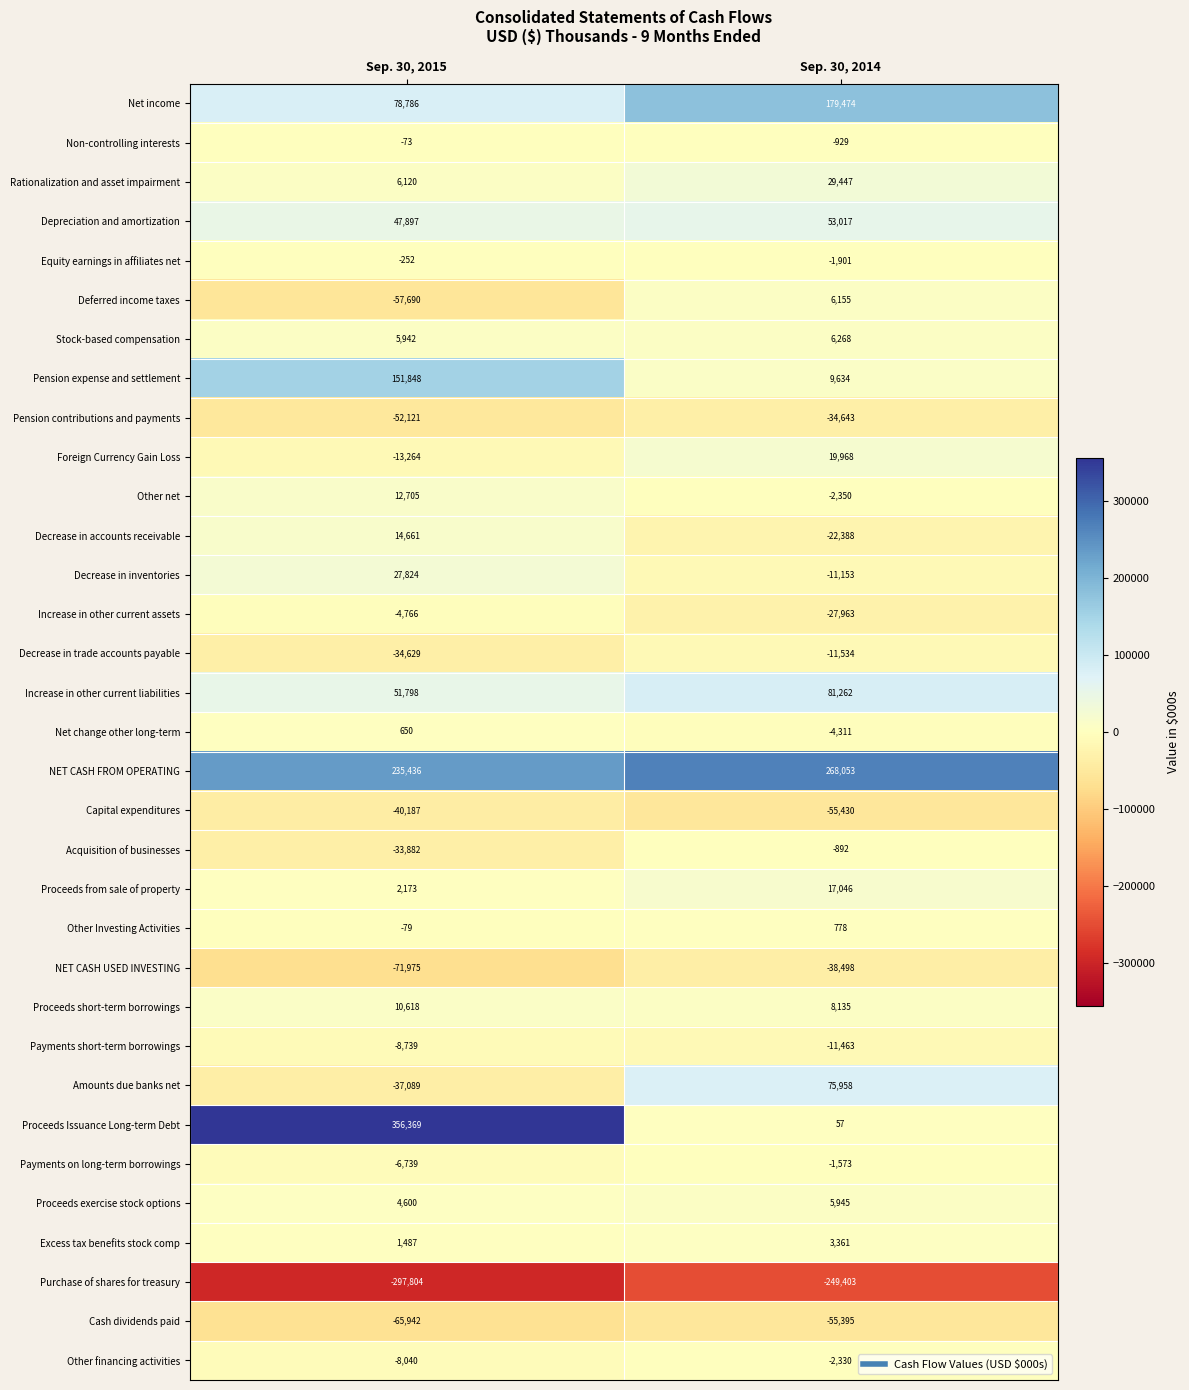

How many data points does each series have?

2